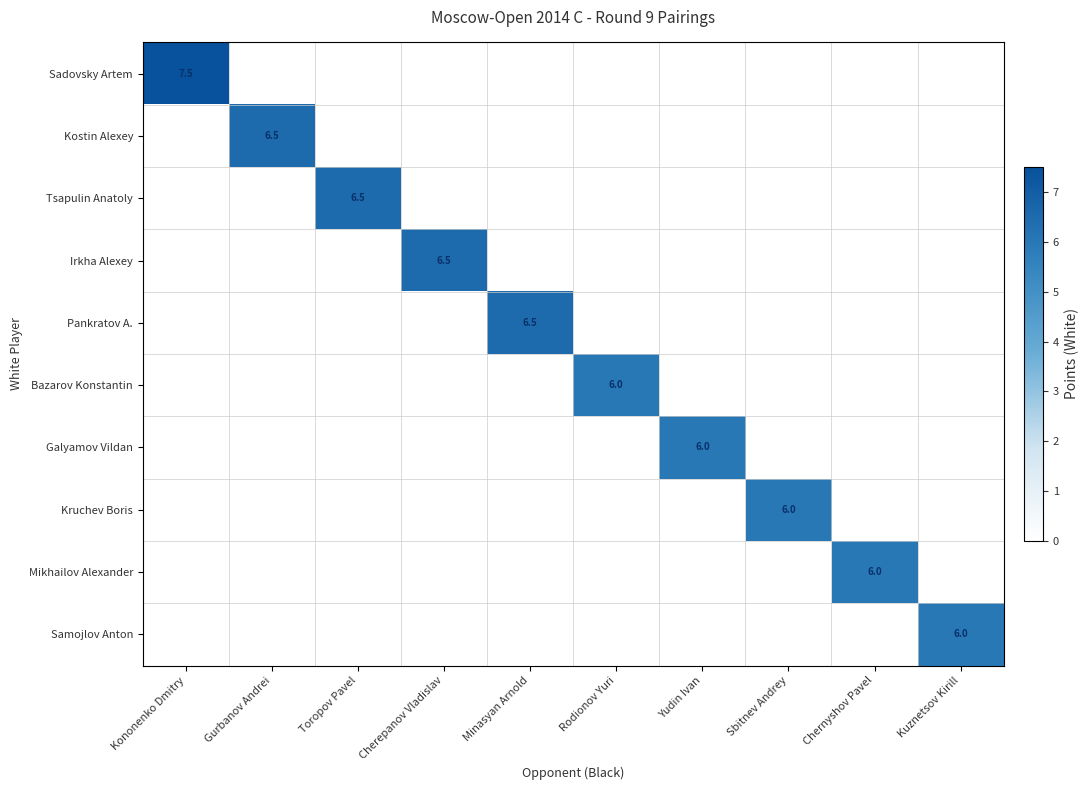

True or false: Irkha Alexey has a value of 2.4 at Cherepanov Vladislav.

False